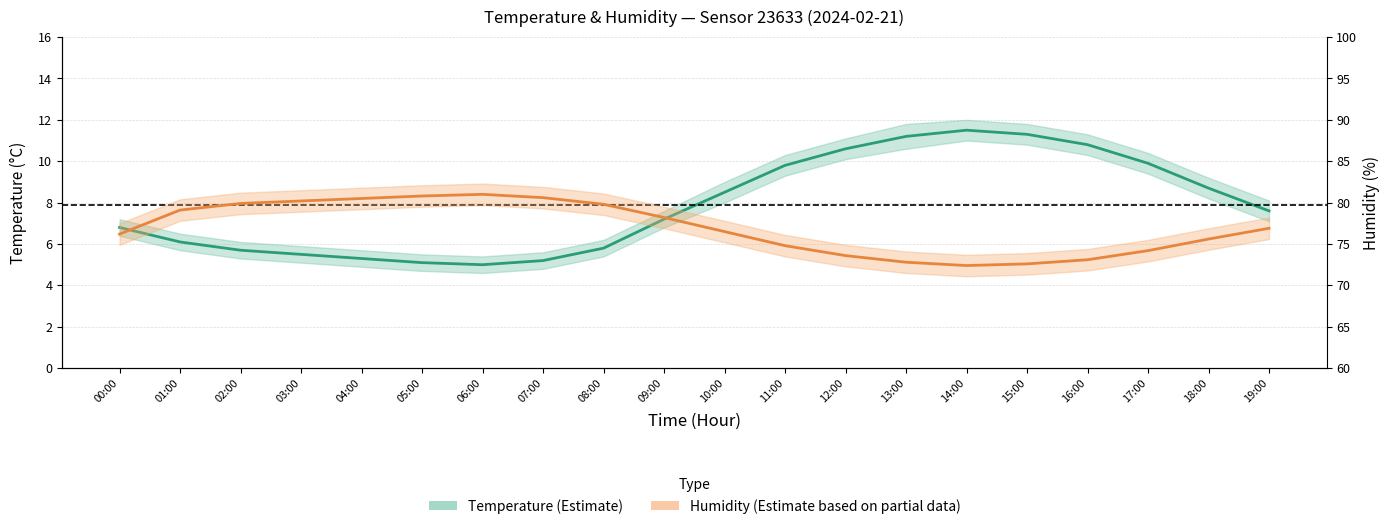

Which series has the largest total across all categories?

humidity